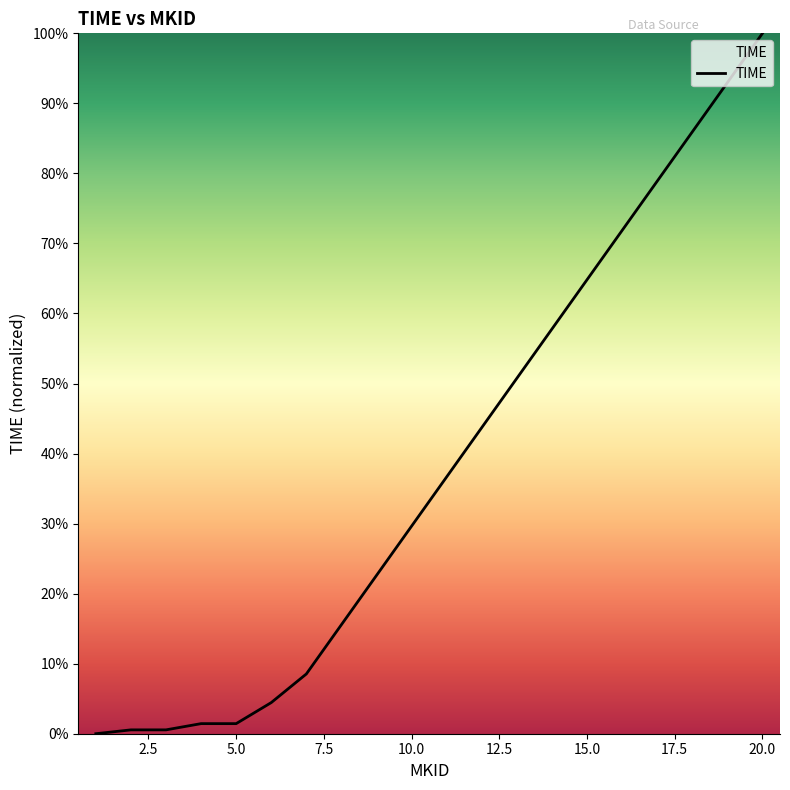

What is the difference between the maximum and minimum values?

100.0